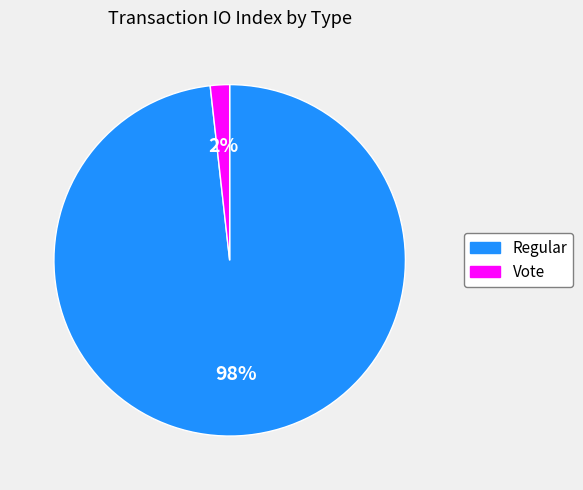

Which slice is the largest?

Regular